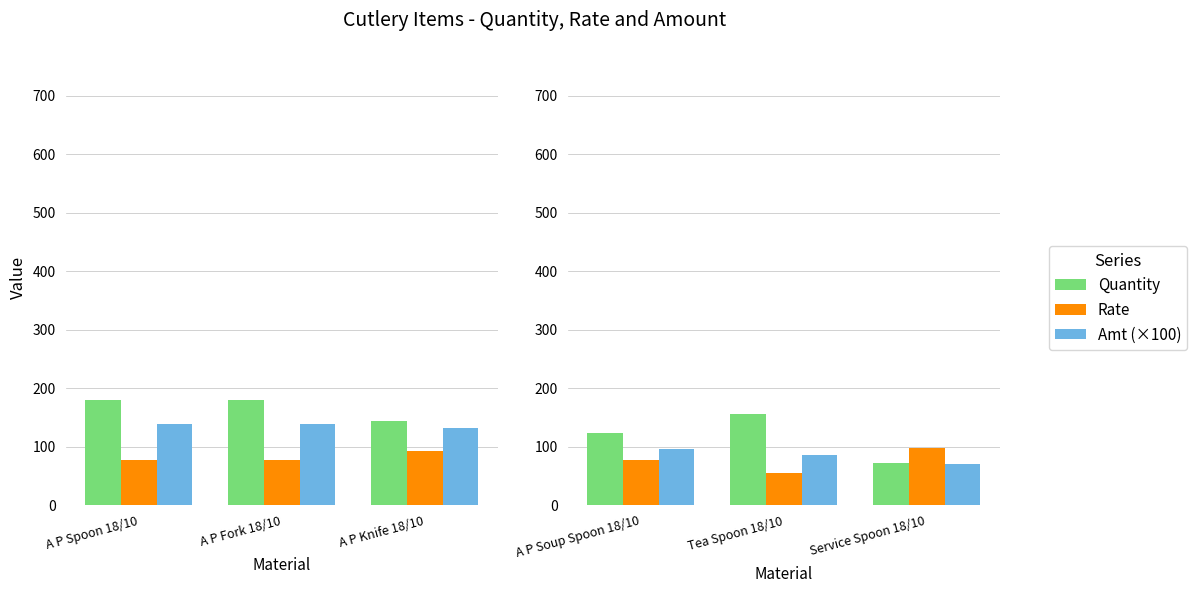

Rank the series by their average value, from lowest to highest.

Rate, Amt (×100), Quantity